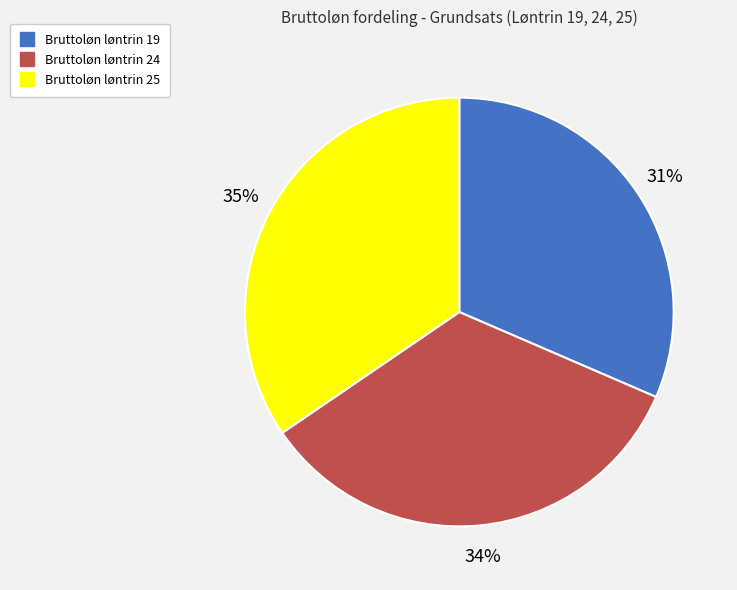

Is Bruttoløn løntrin 25 the majority of the pie?

No